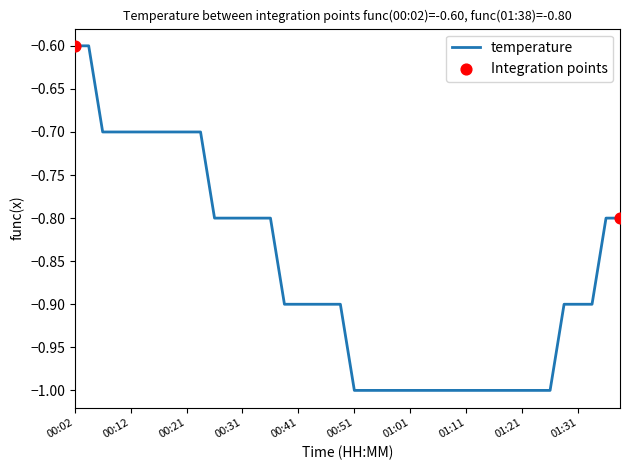

What is the smallest value displayed?

-1.0